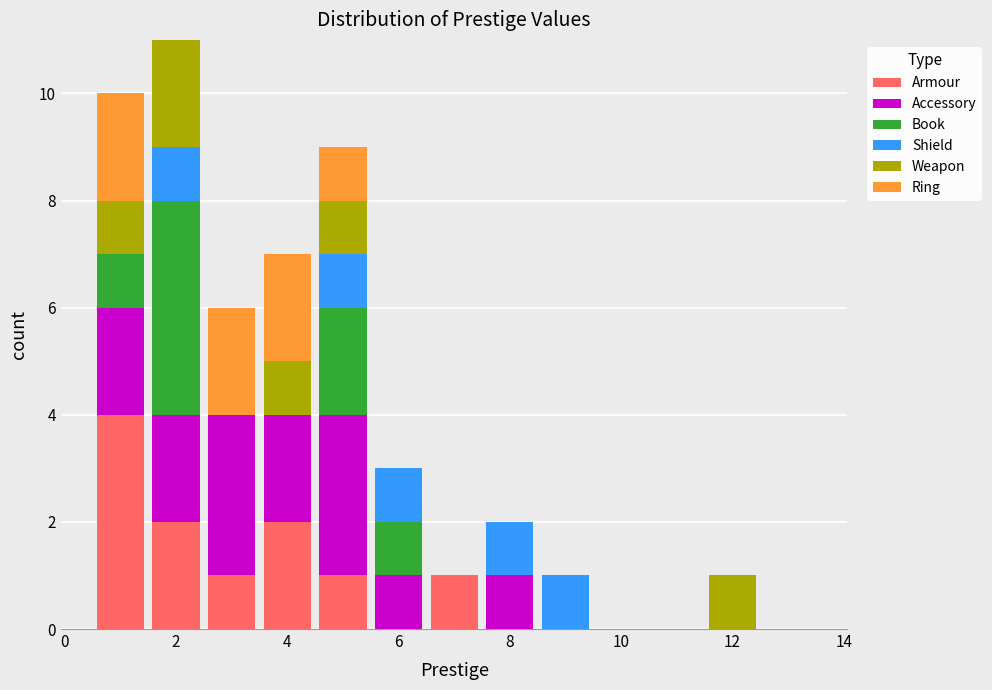

Reading left to right, list every stacked bar in this chart as the range it spans on the x-axis followed by its total height. Neither the bar edges nor the heights are printed on the chart, so give them approximately, as read against the axes.

0.5 to 1.5: 10
1.5 to 2.5: 11
2.5 to 3.5: 6
3.5 to 4.5: 7
4.5 to 5.5: 9
5.5 to 6.5: 3
6.5 to 7.5: 1
7.5 to 8.5: 2
8.5 to 9.5: 1
9.5 to 10.5: 0
10.5 to 11.5: 0
11.5 to 12.5: 1
12.5 to 13.5: 0